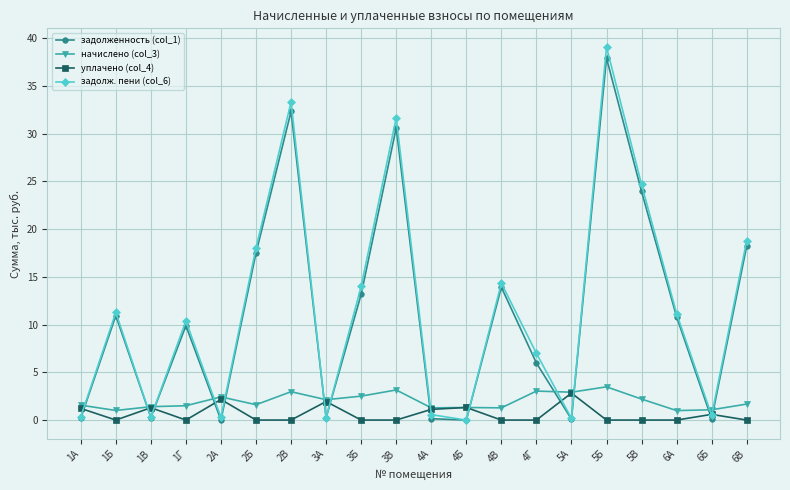

Read the уплачено (col_4) value at 4Б.

1.3